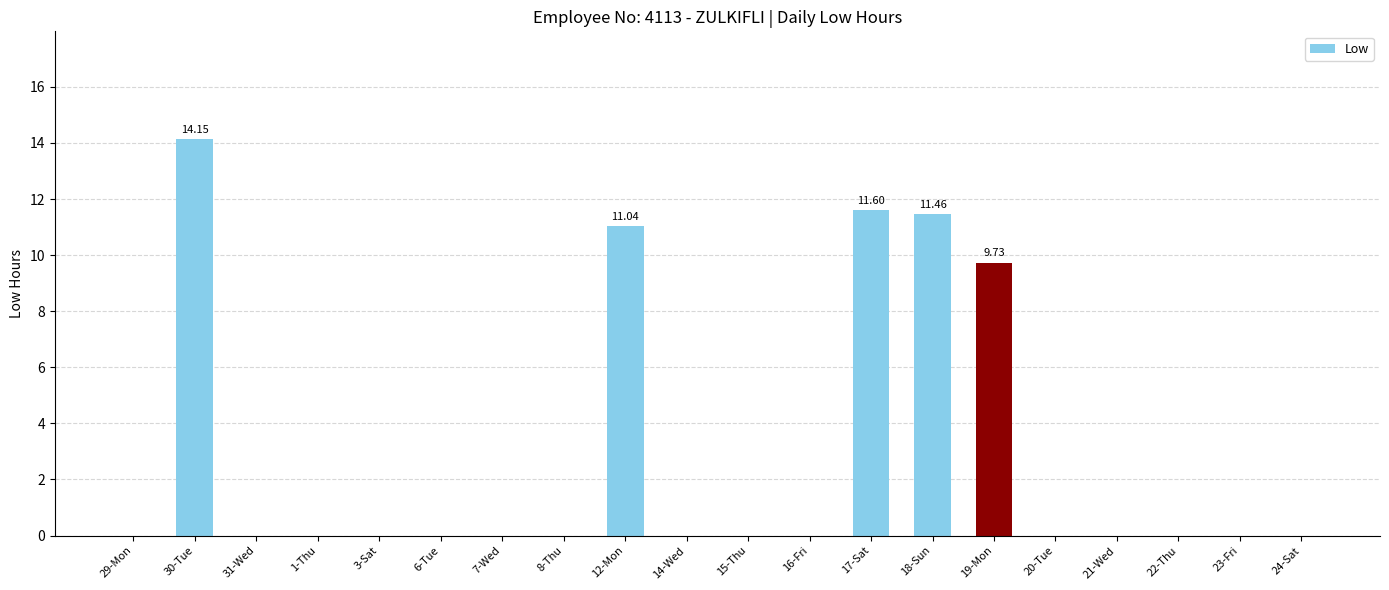

At which category does the chart reach its peak across all series?

30-Tue